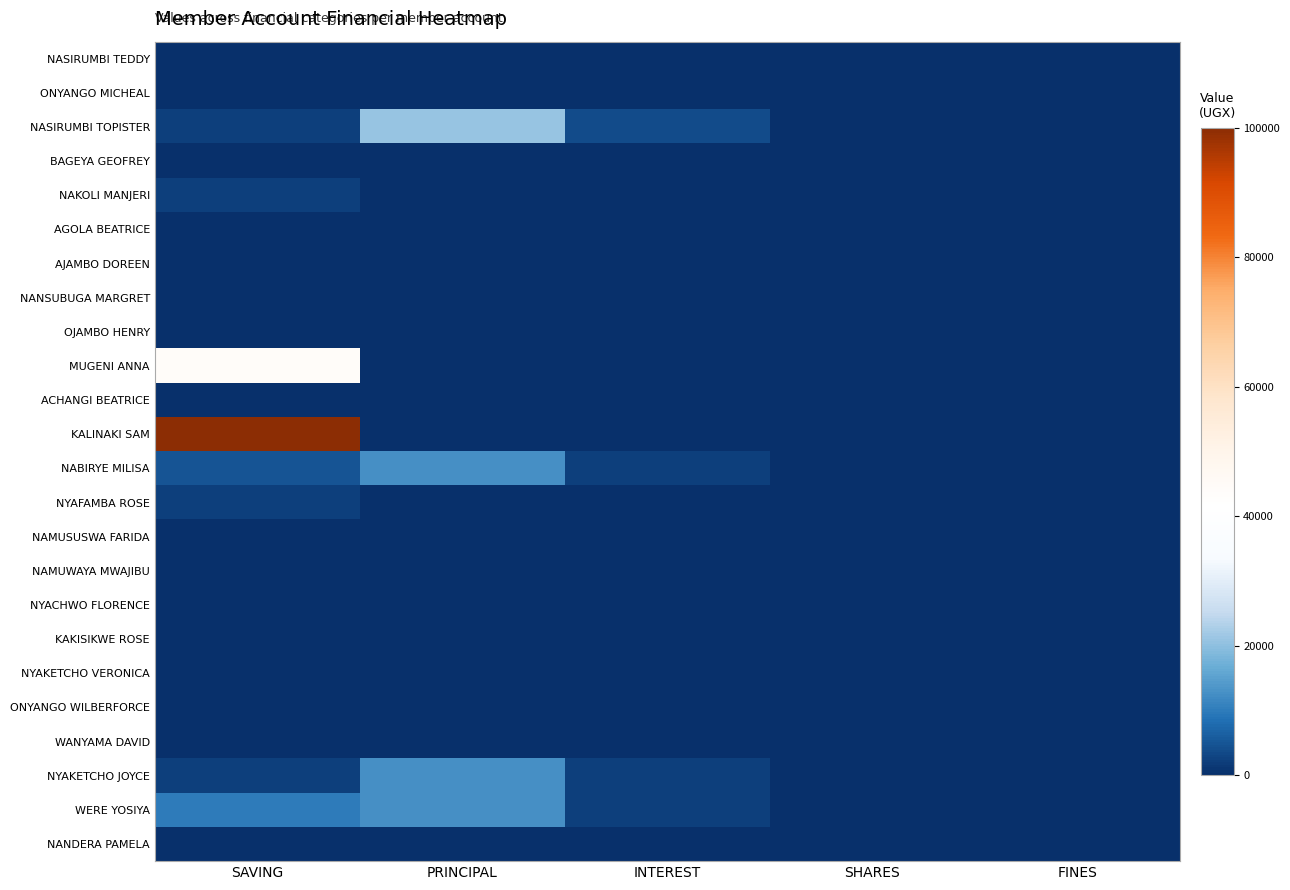

What is the greatest value displayed?

100000